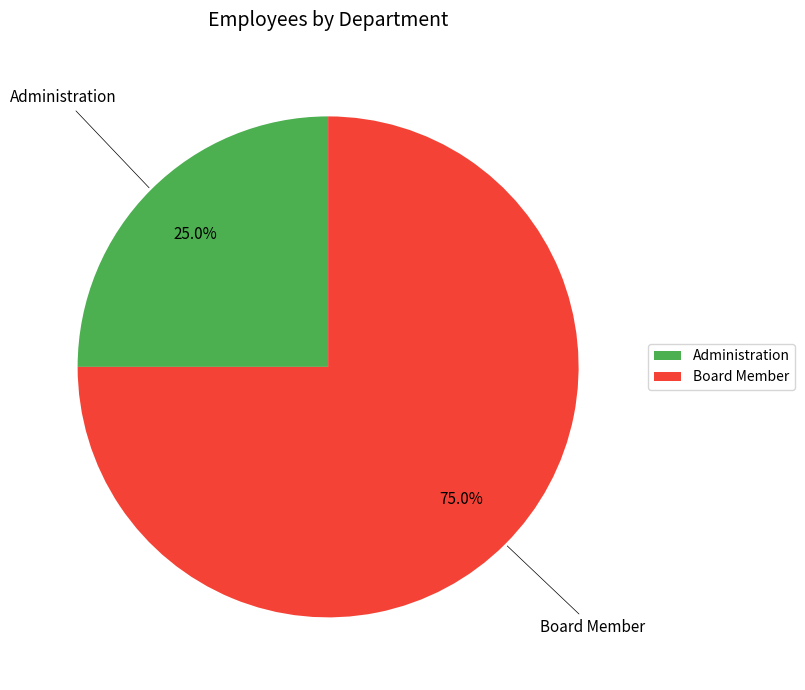

What is the ratio of the value at Administration to the value at Board Member?

0.3